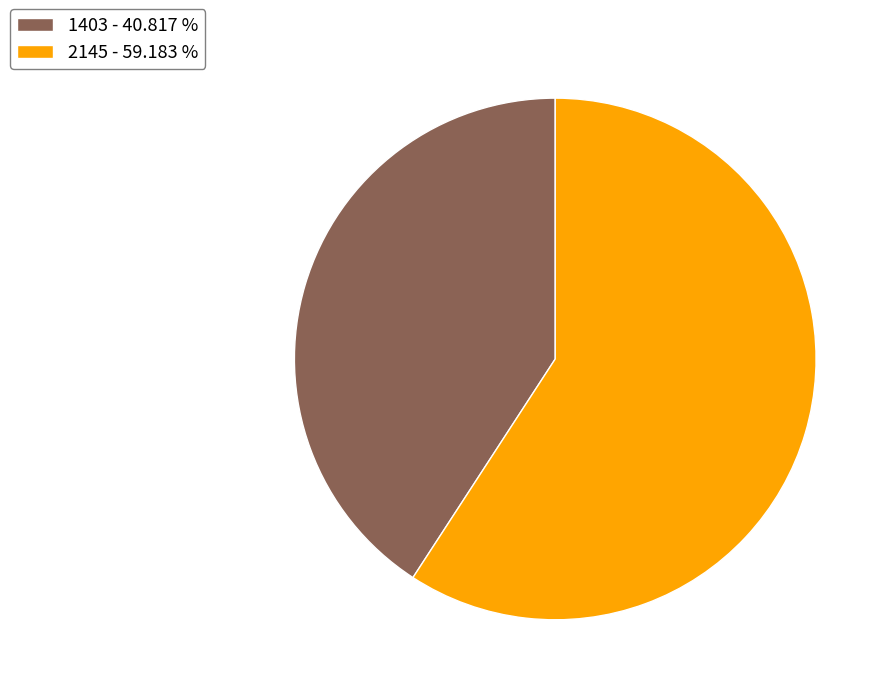

Do 2145 - 59.183 % and 1403 - 40.817 % together represent more than half of the pie?

Yes